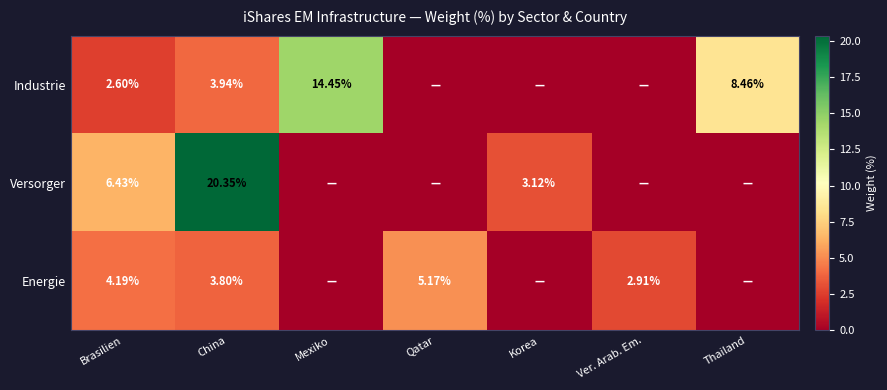

How many values in Energie are above zero?

4